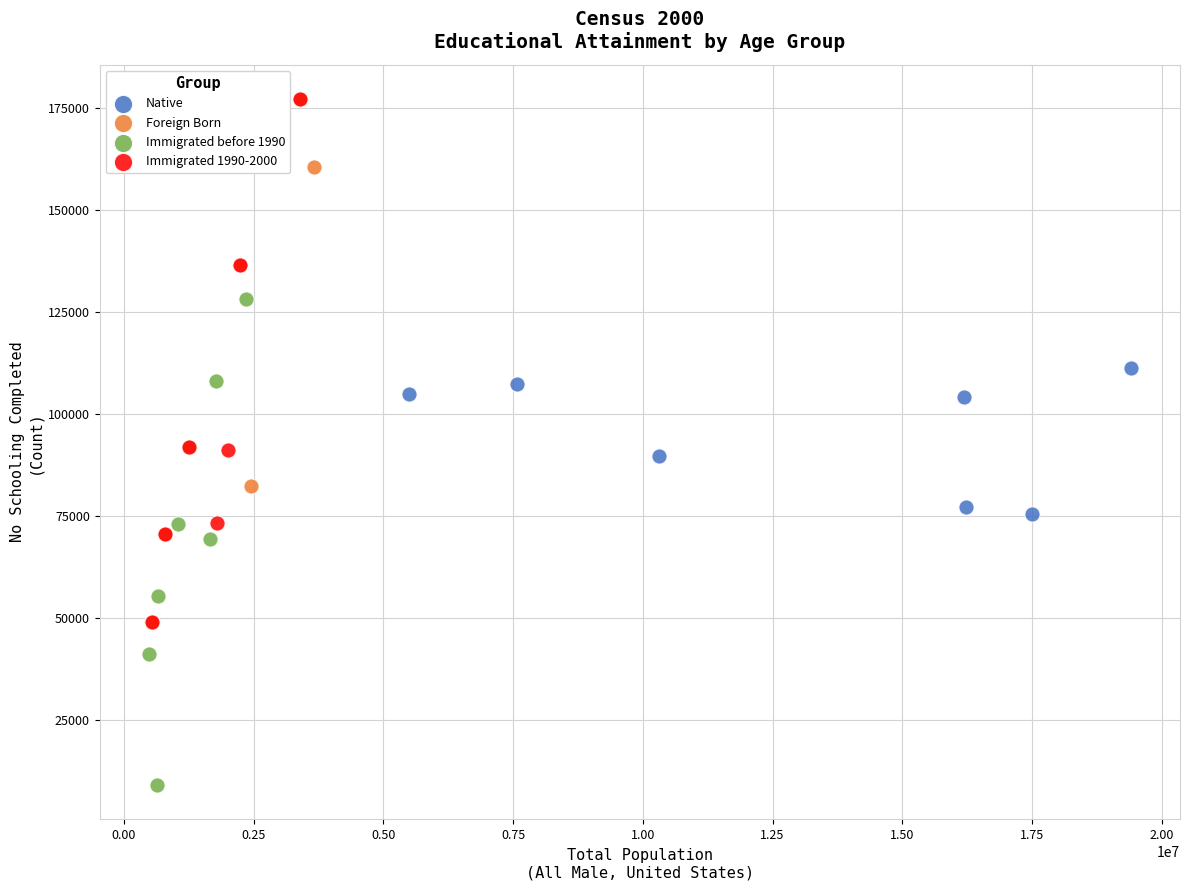

Which series contains the lowest Y value?

Immigrated before 1990